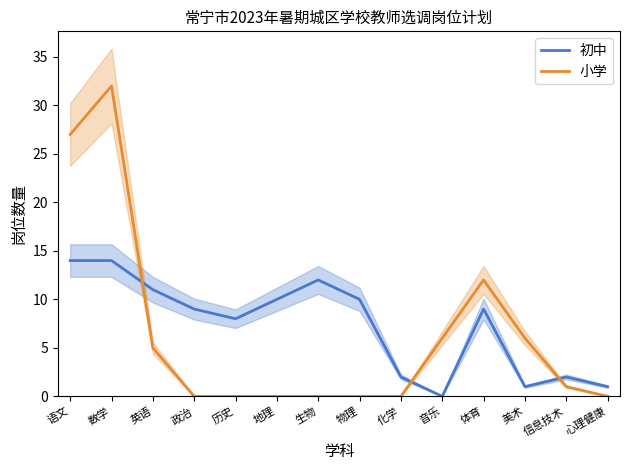

Which category has the highest value in the 初中 series?

语文